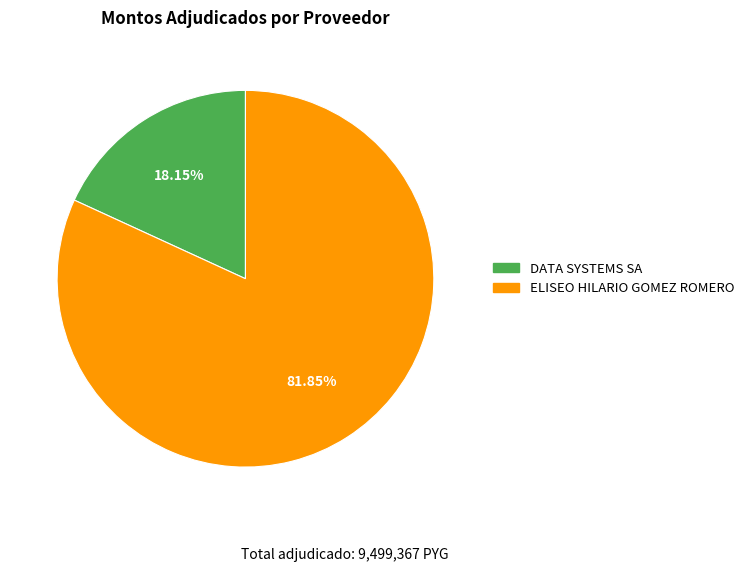

Which slice represents more than half of the pie?

ELISEO HILARIO GOMEZ ROMERO